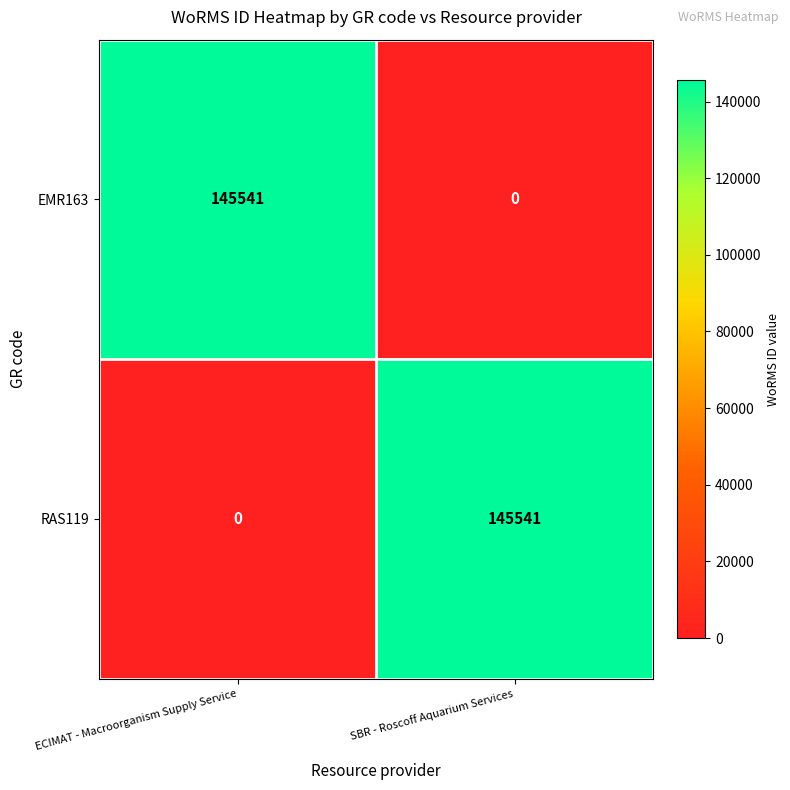

The value of EMR163 at SBR - Roscoff Aquarium Services is 0. True or false?

True